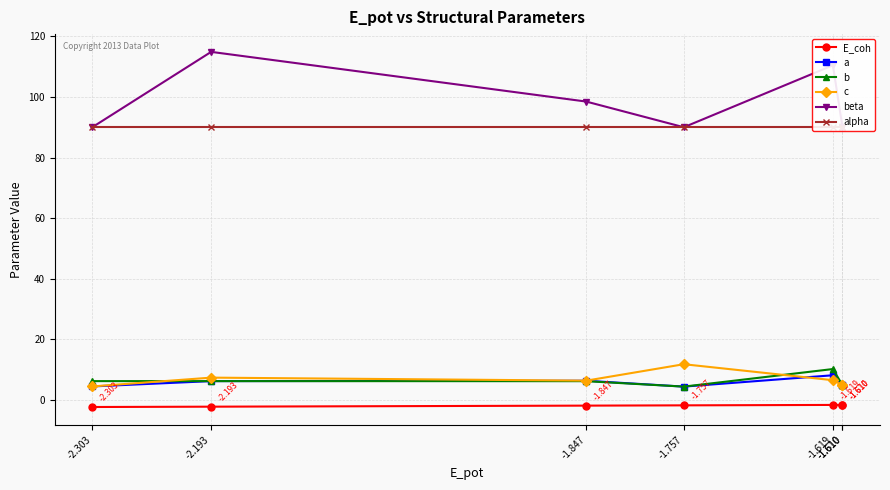

The value of b at -1.757 is 6.5. True or false?

False